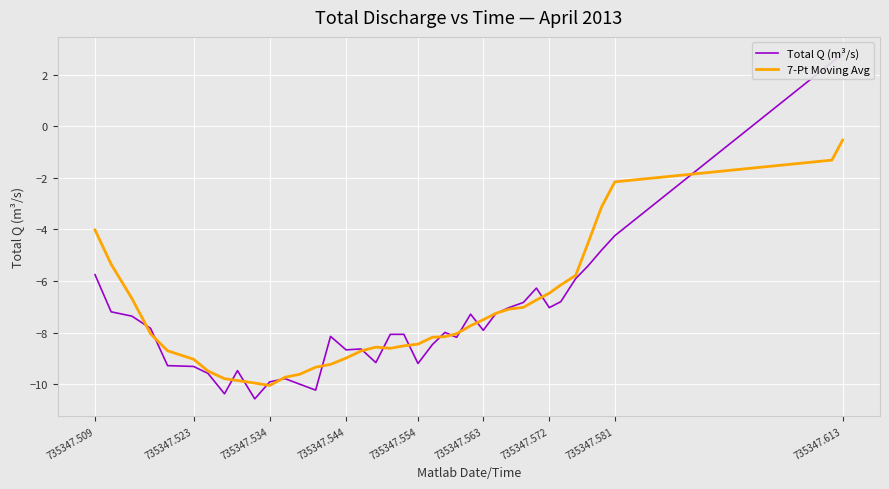

What is the minimum value for 7-Pt Moving Avg?

-10.0